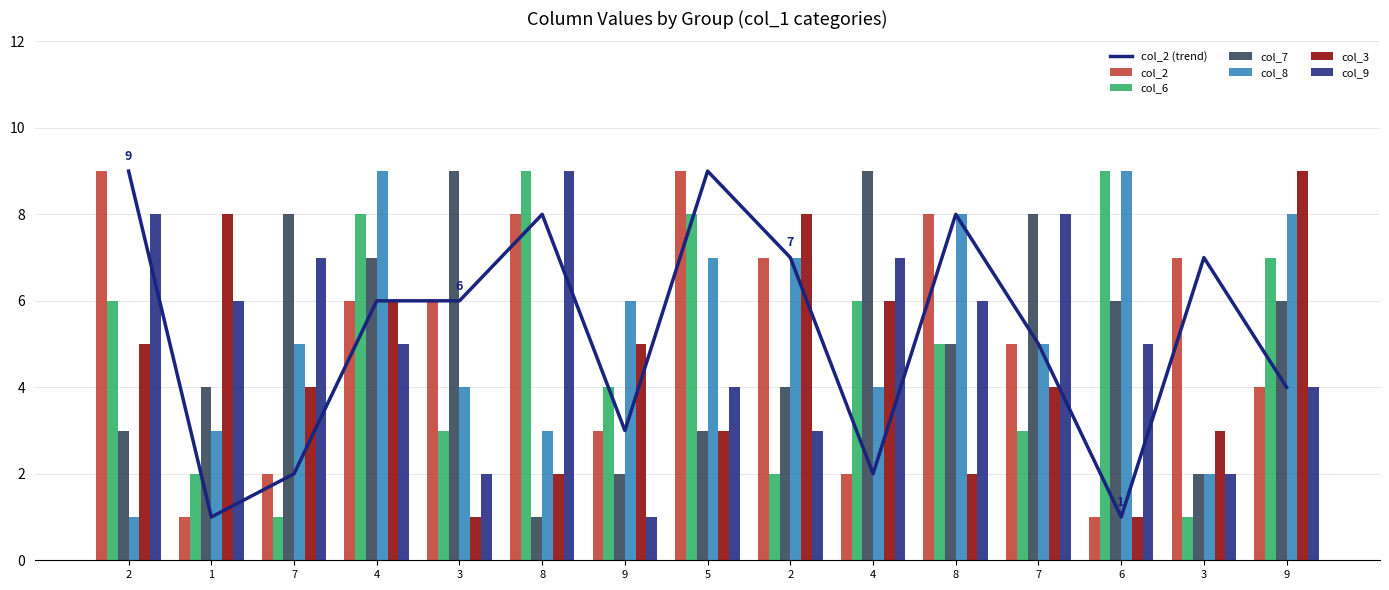

What is the difference between the col_9 values at 8 and 8?

3